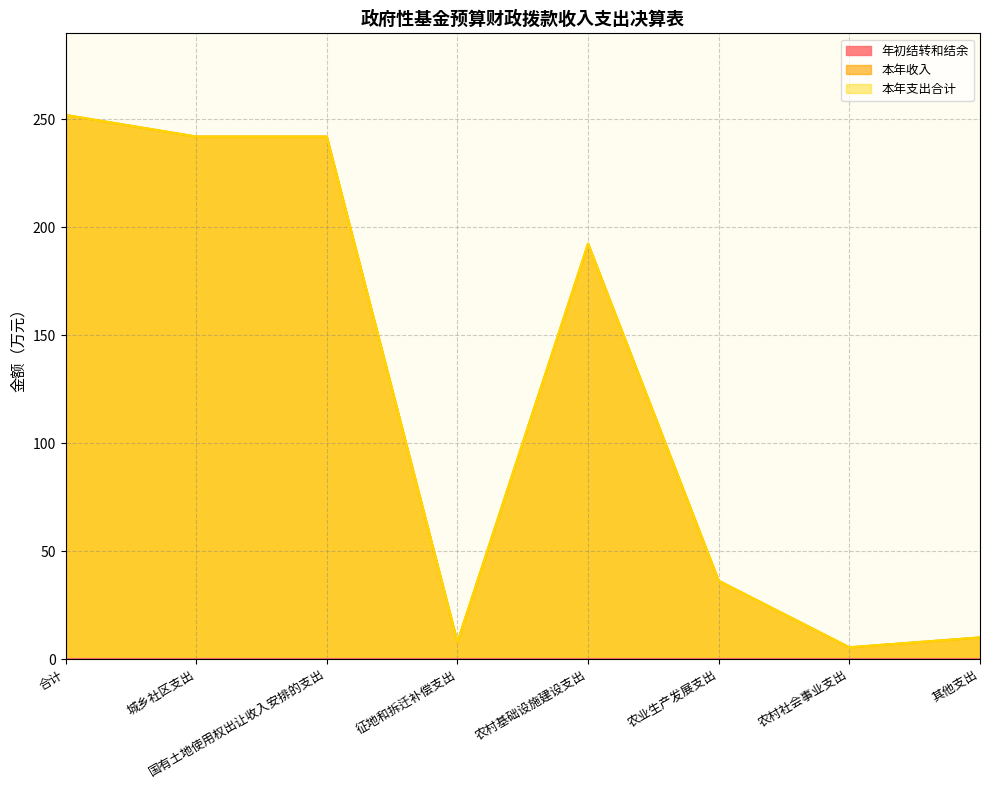

How many values in the 本年收入 series are below 192?

4